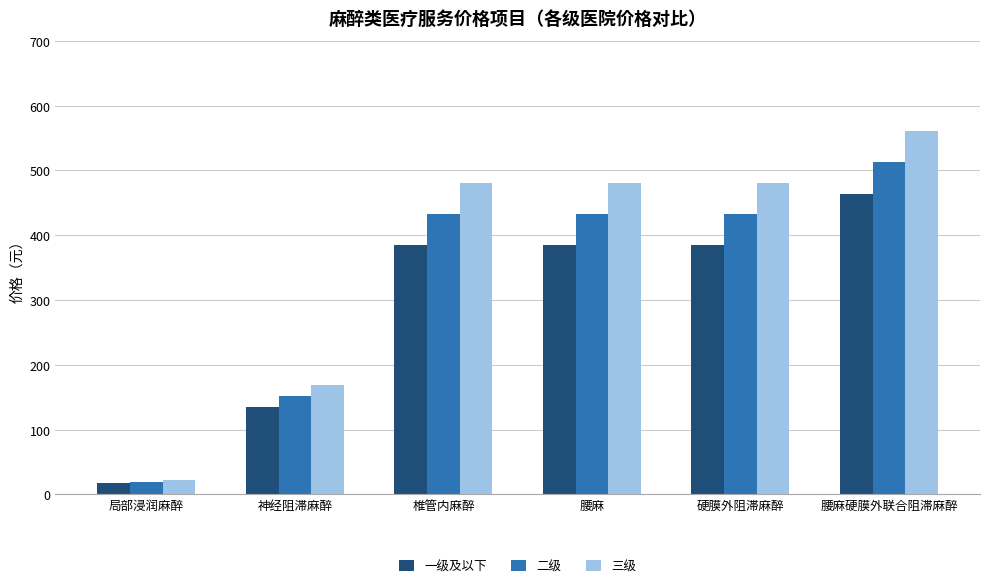

What is the label of the 2nd bar from the right?

硬膜外阻滞麻醉